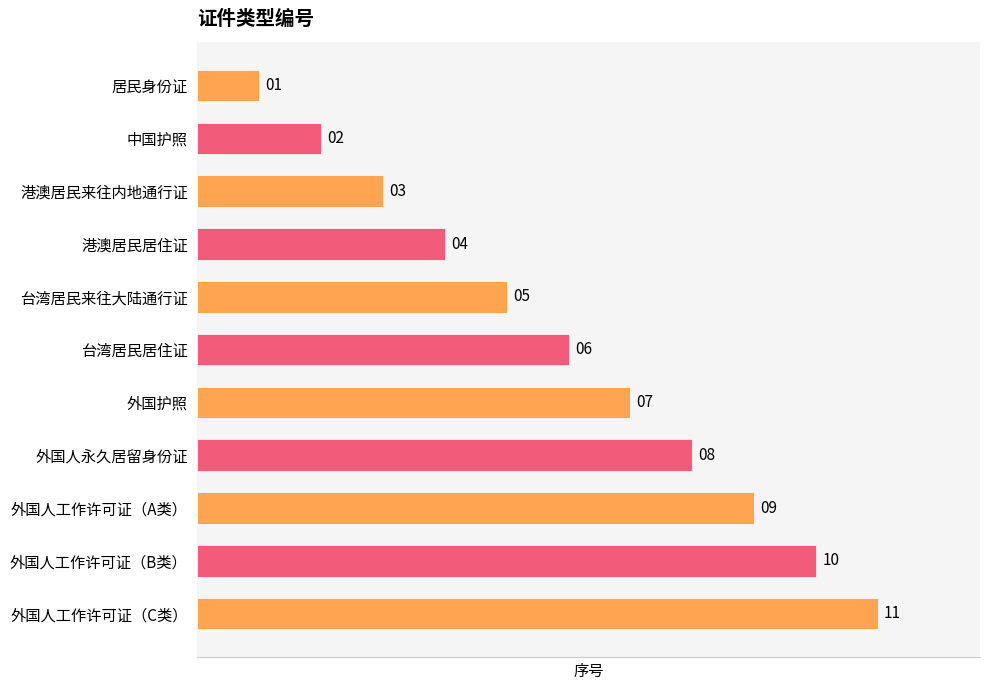

How many values are between 3 and 9?

7